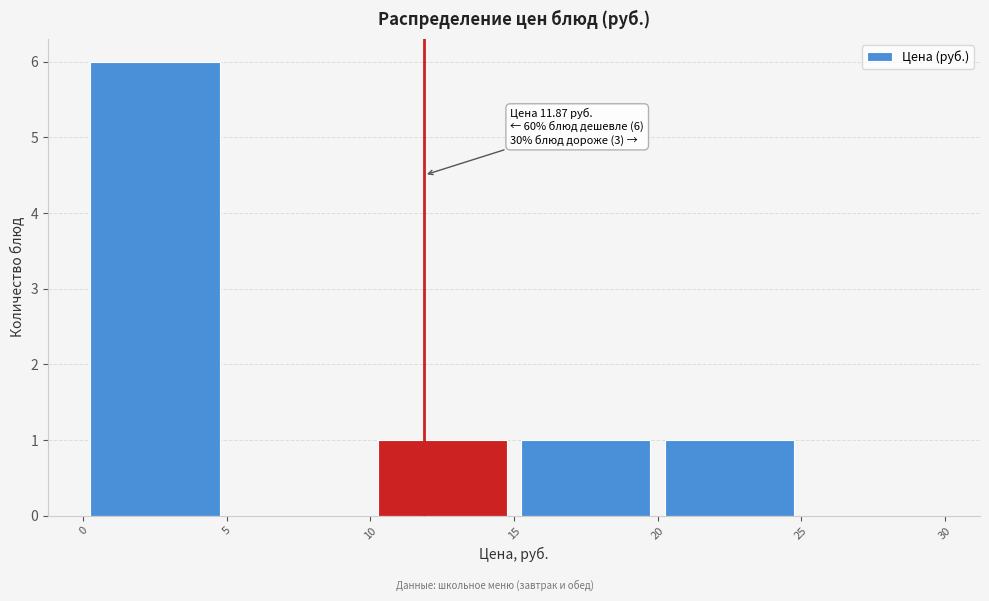

Which range on the x-axis has the tallest bar?

0 to 5